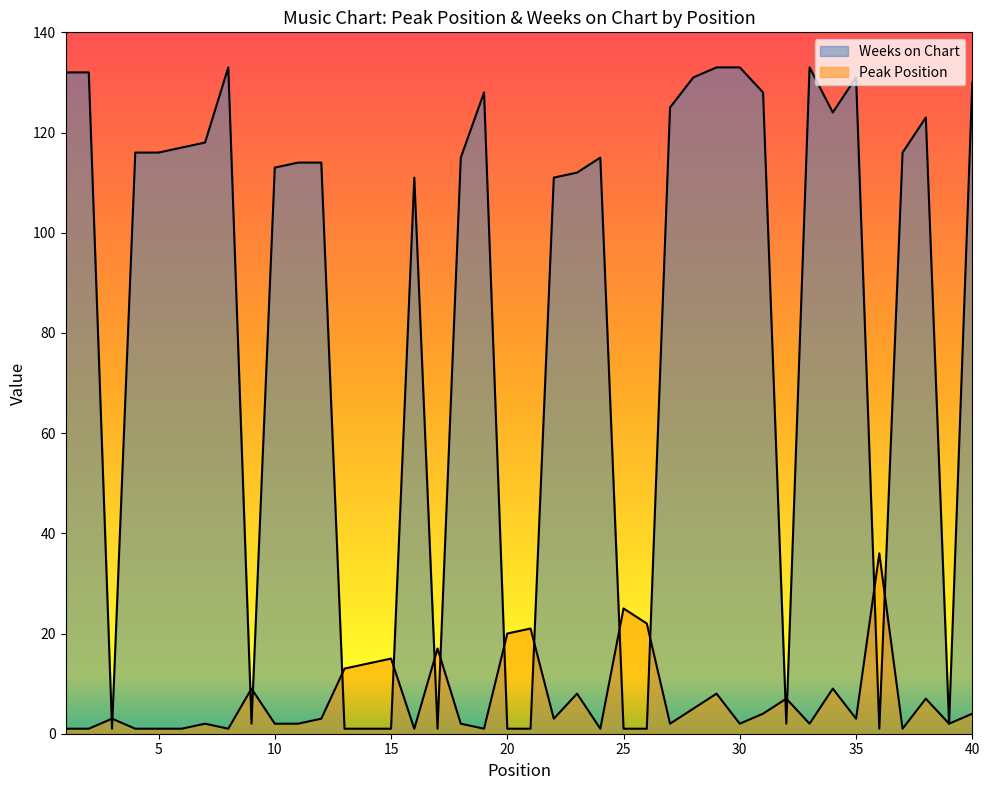

Where does the Weeks on Chart series first go above 115?

1